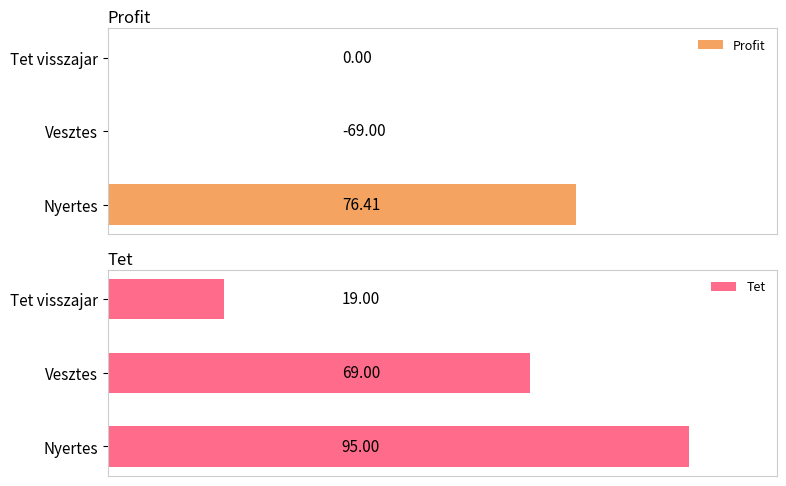

How many data points in Profit are above 0?

1